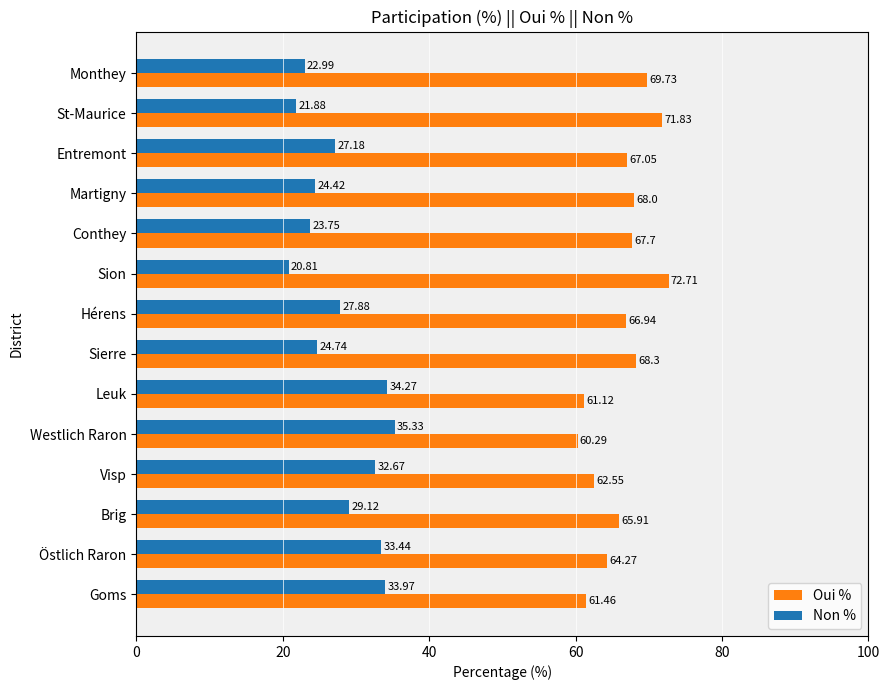

Which label corresponds to the largest value in the chart?

Sion